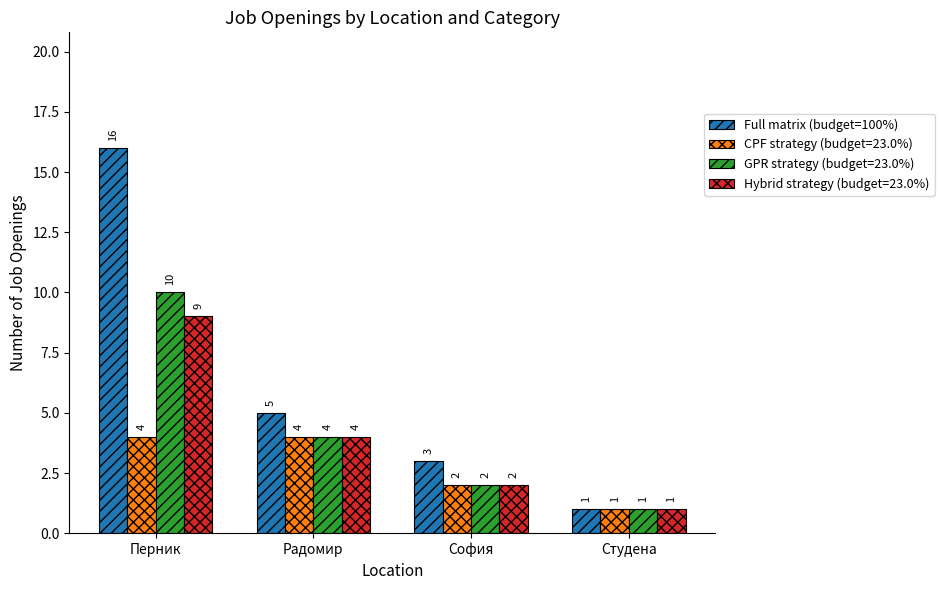

At which category does the chart reach its peak across all series?

Перник